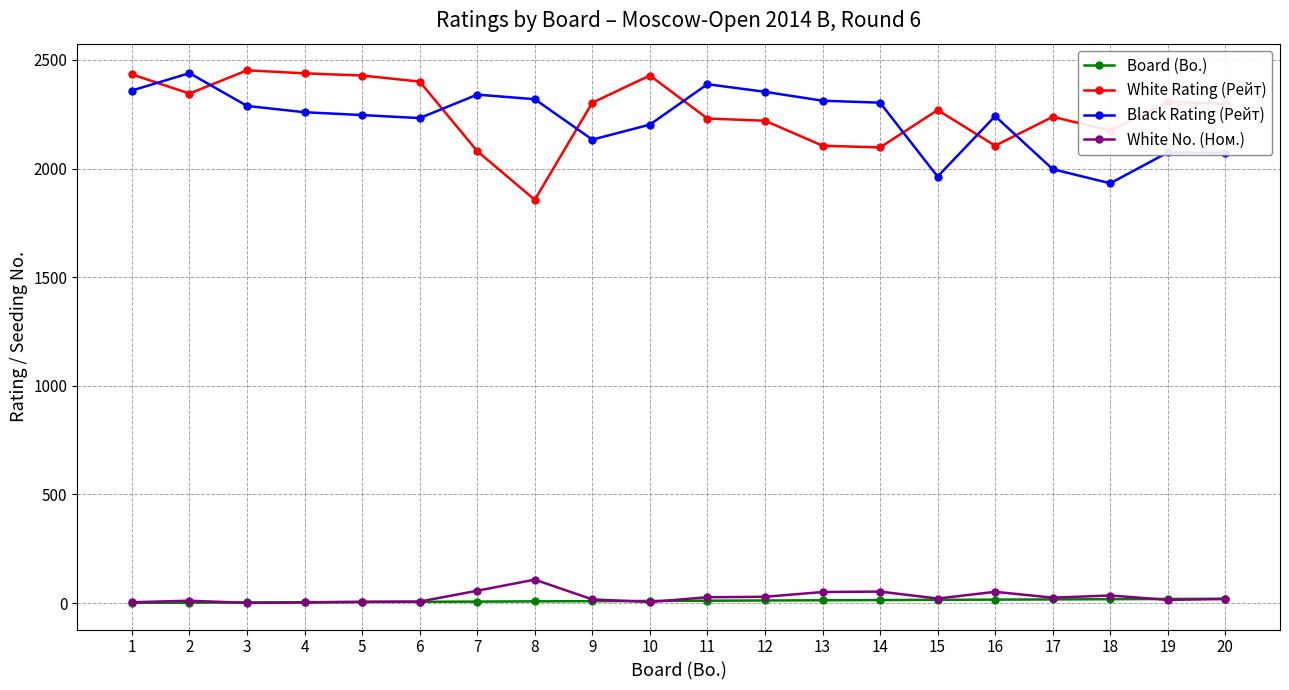

At which label is White Rating (Рейт) closest to 2154?

18